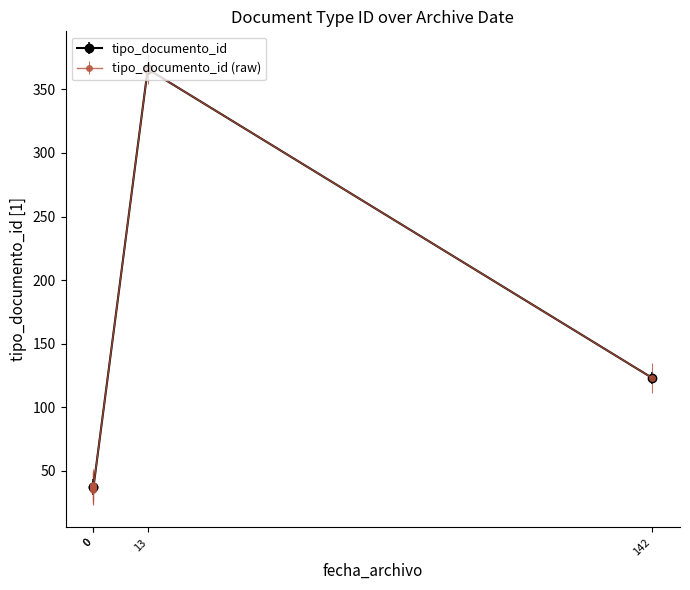

How many values in the tipo_documento_id series are below 123?

2